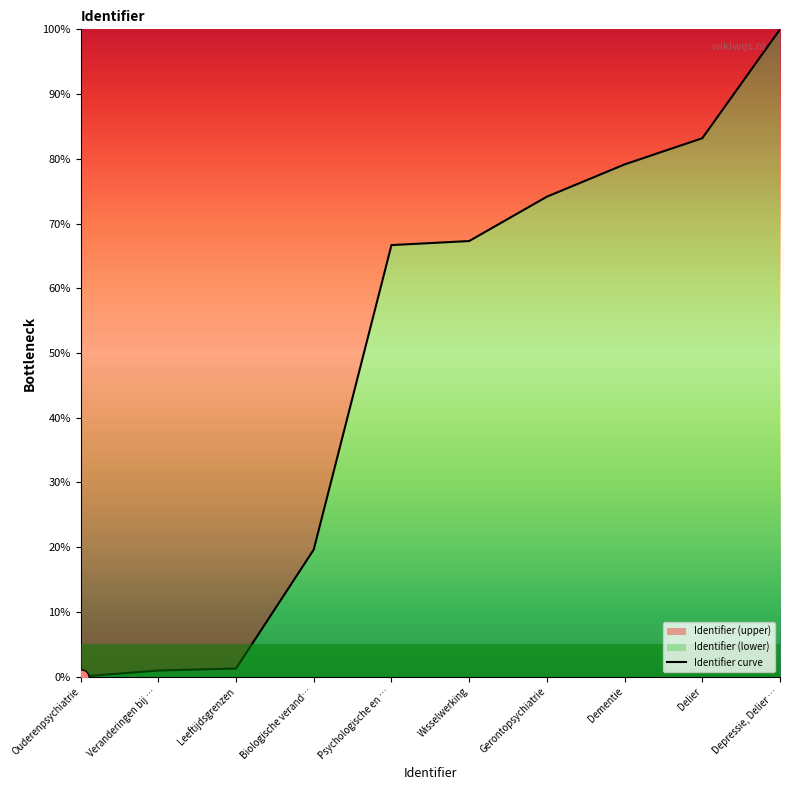

Which has a higher value, Gerontopsychiatrie or Depressie, Delier …?

Depressie, Delier …